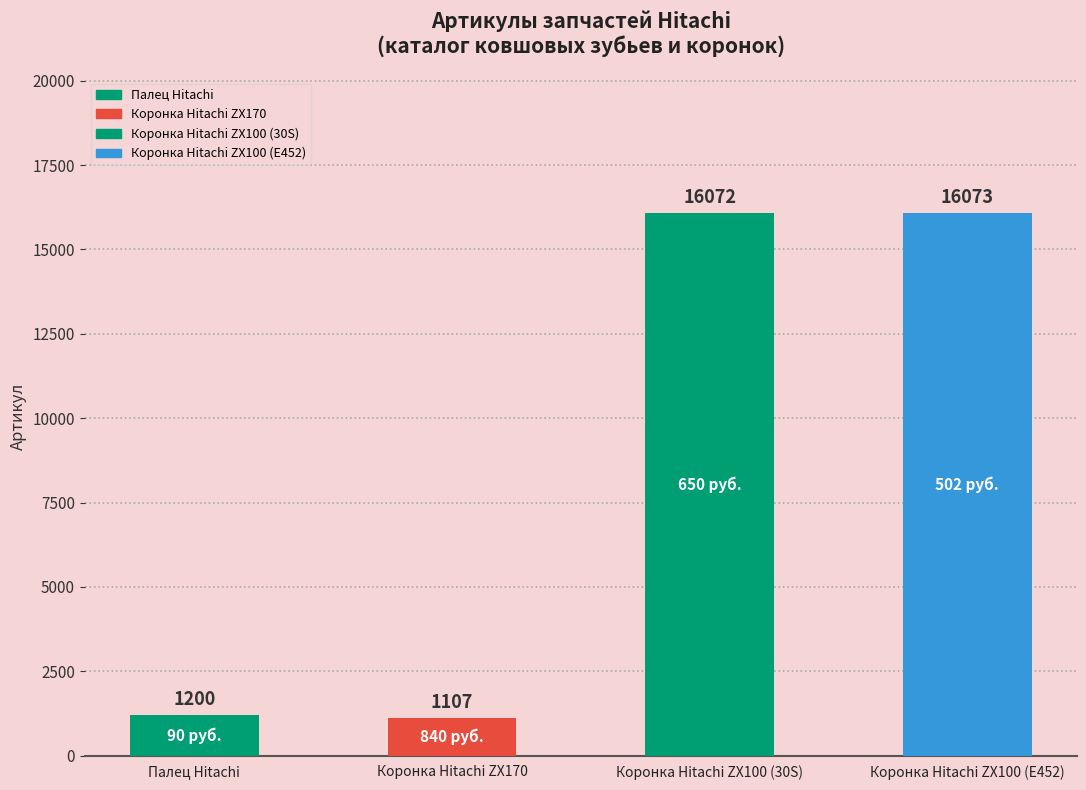

True or false: the data shows 16073 at Коронка Hitachi ZX100 (E452).

True